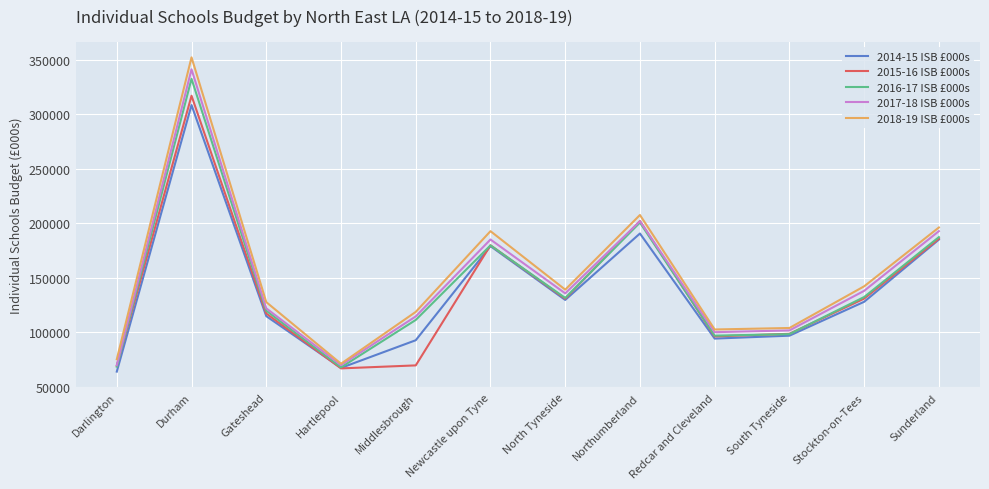

True or false: 2016-17 ISB £000s has a value of 91427 at Sunderland.

False